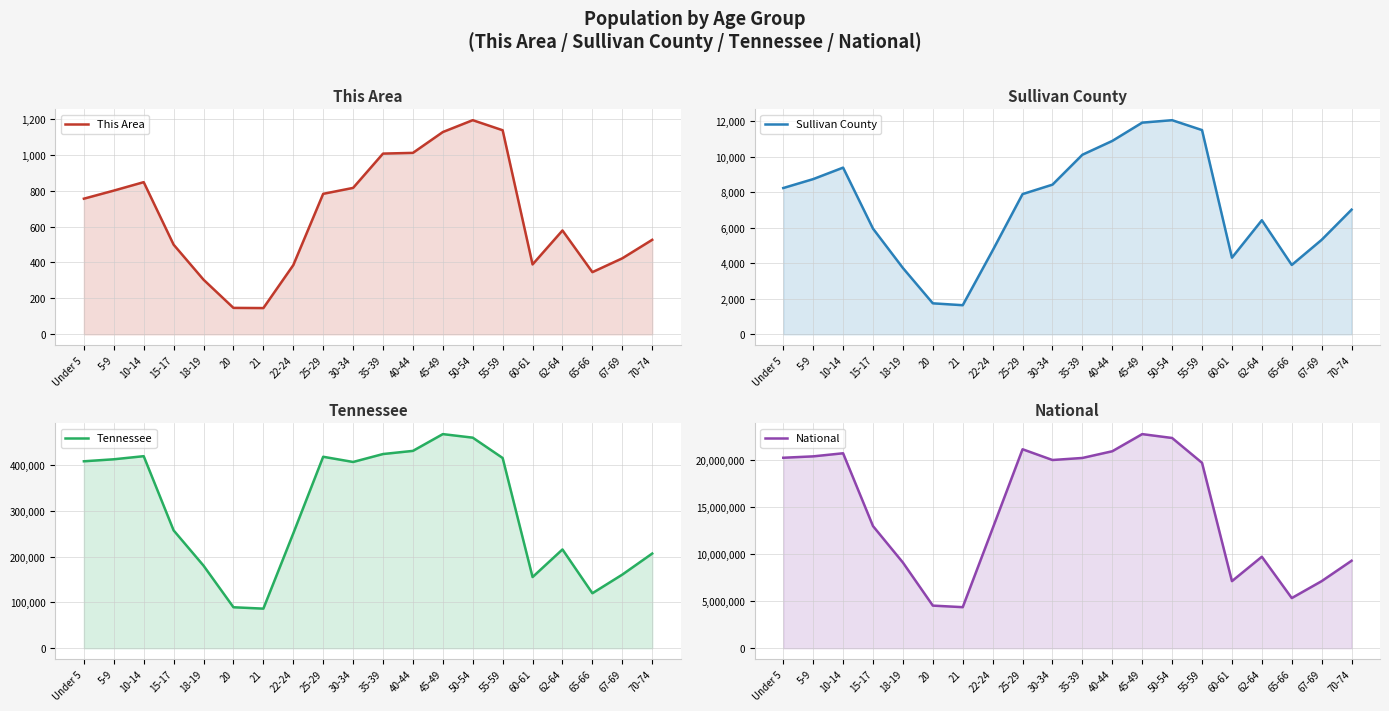

How many values in the National series exceed 19664805?

9